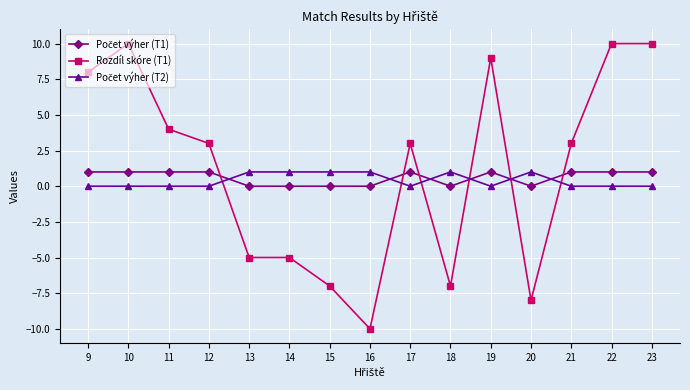

The value of Rozdíl skóre (T1) at 12 is 3. True or false?

True